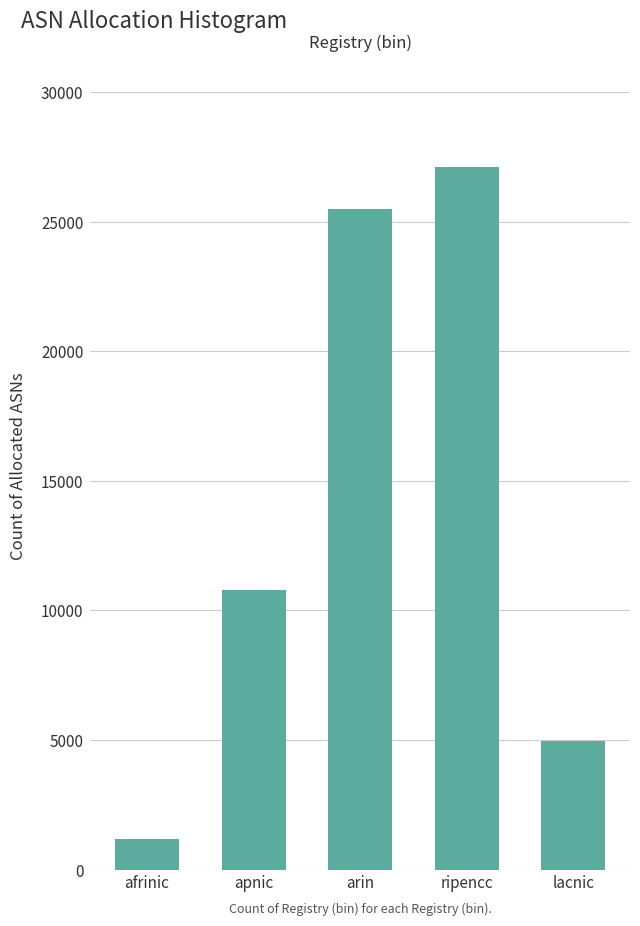

Reading left to right, transcribe all the data shown in this chart.

1187	10788	25474	27121	4963